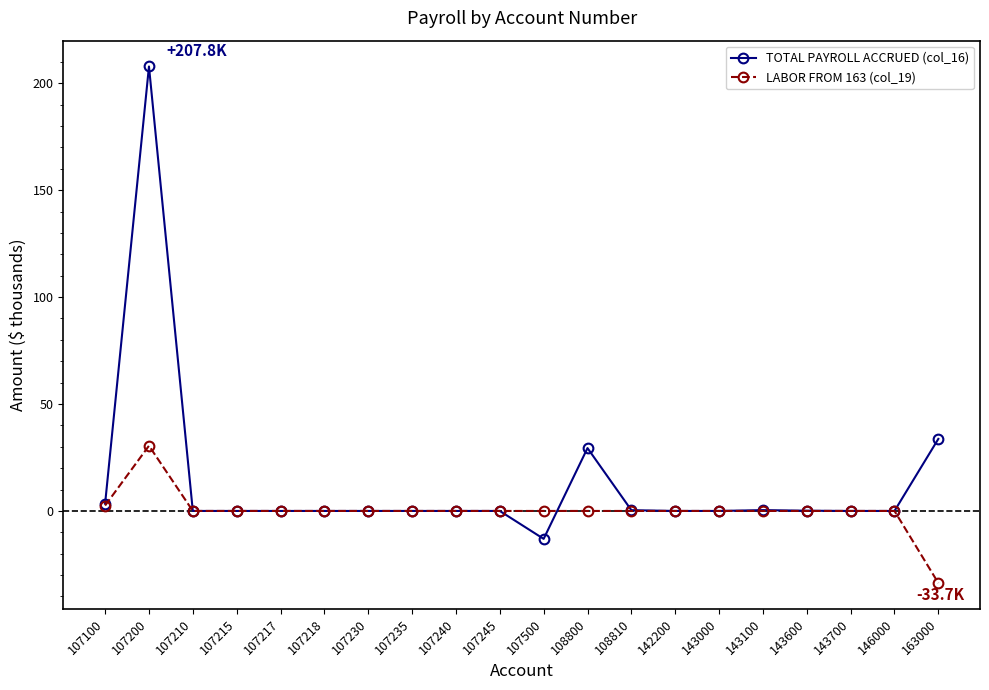

Is it true that TOTAL PAYROLL ACCRUED (col_16) equals 0.0 at 107217?

True